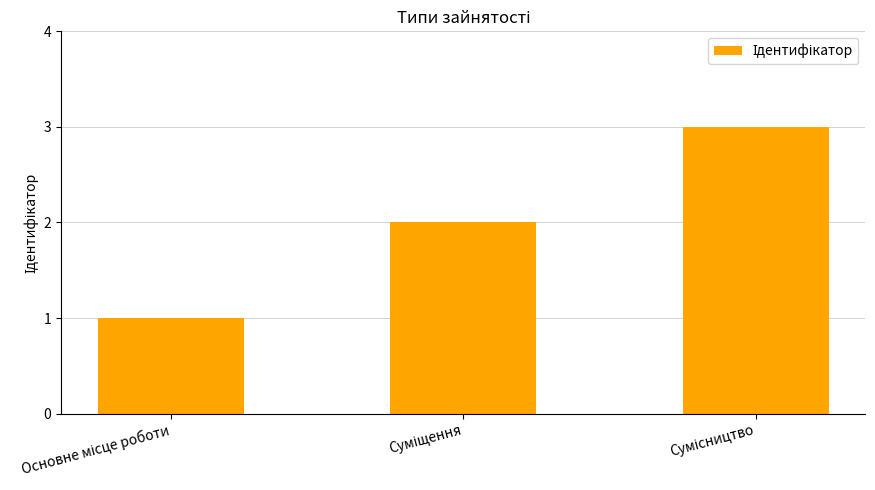

What is the sum of all values?

6